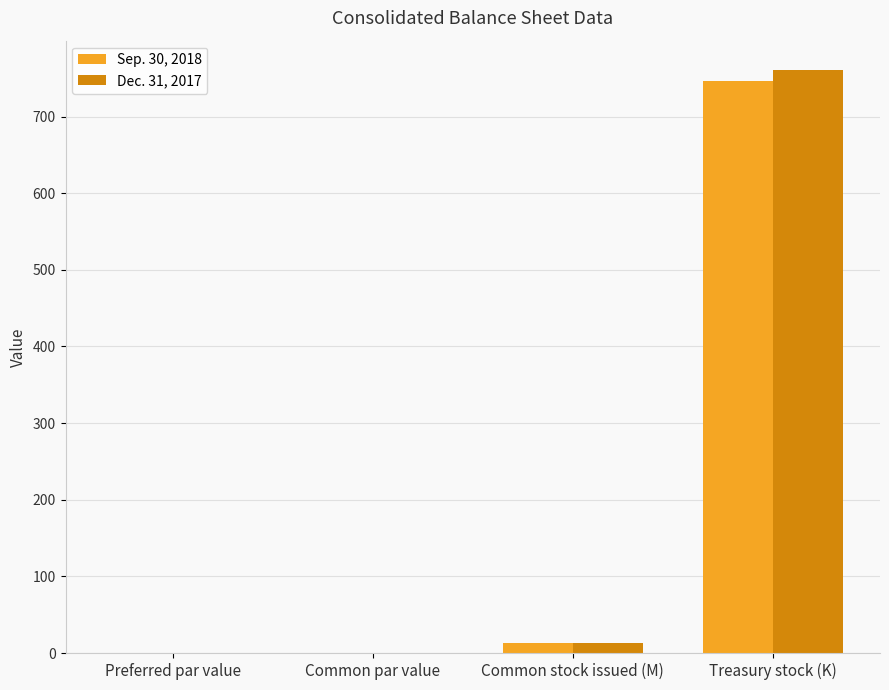

At which category is the sum across all series the highest?

Treasury stock (K)